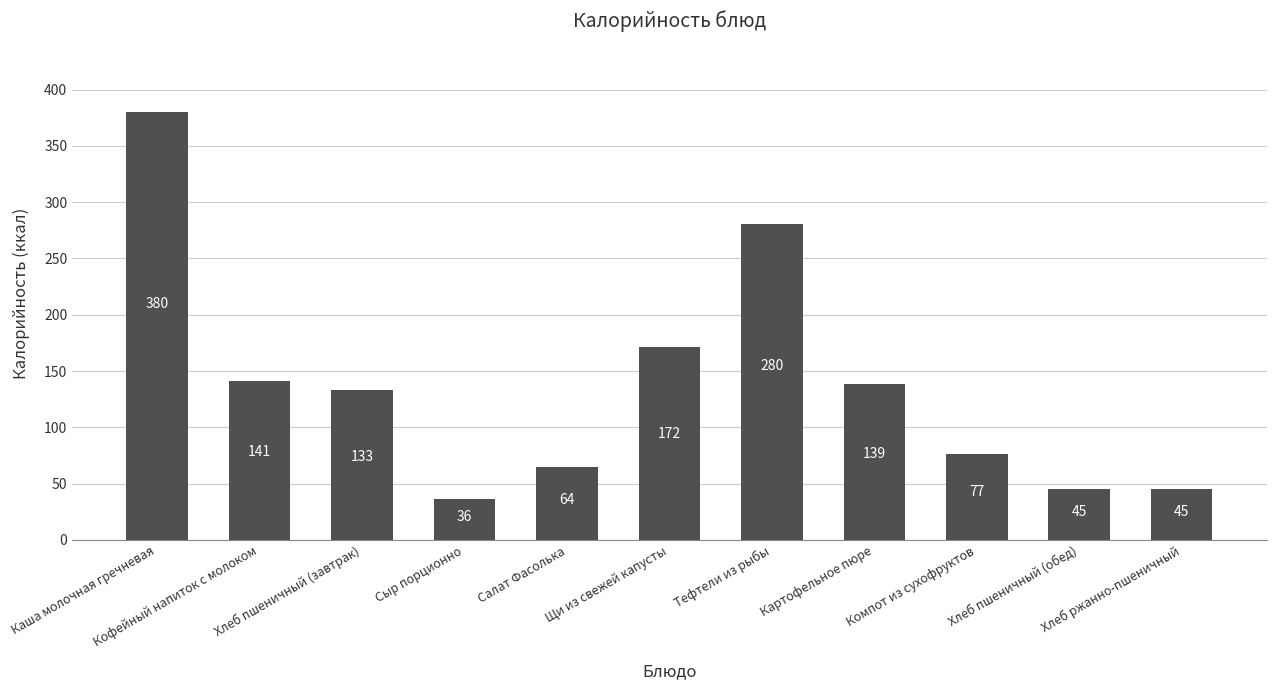

What is the greatest value displayed?

380.3